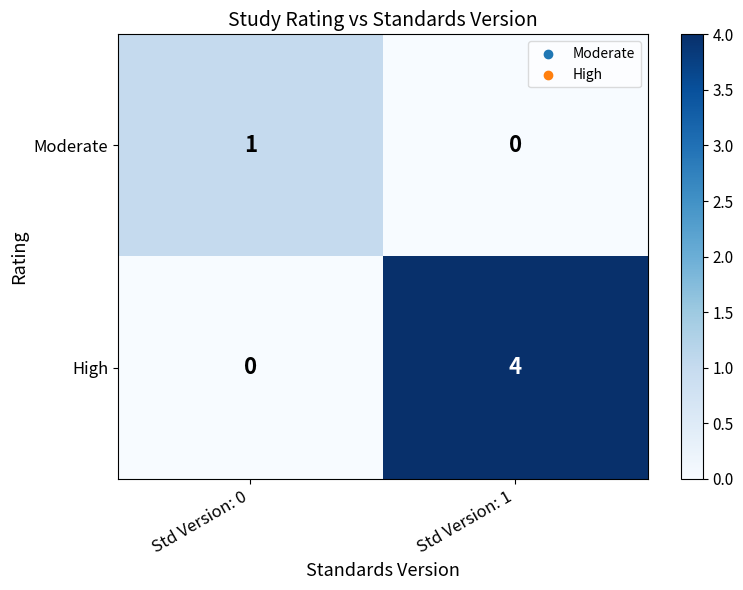

At which label is Moderate closest to 0?

Std Version: 1